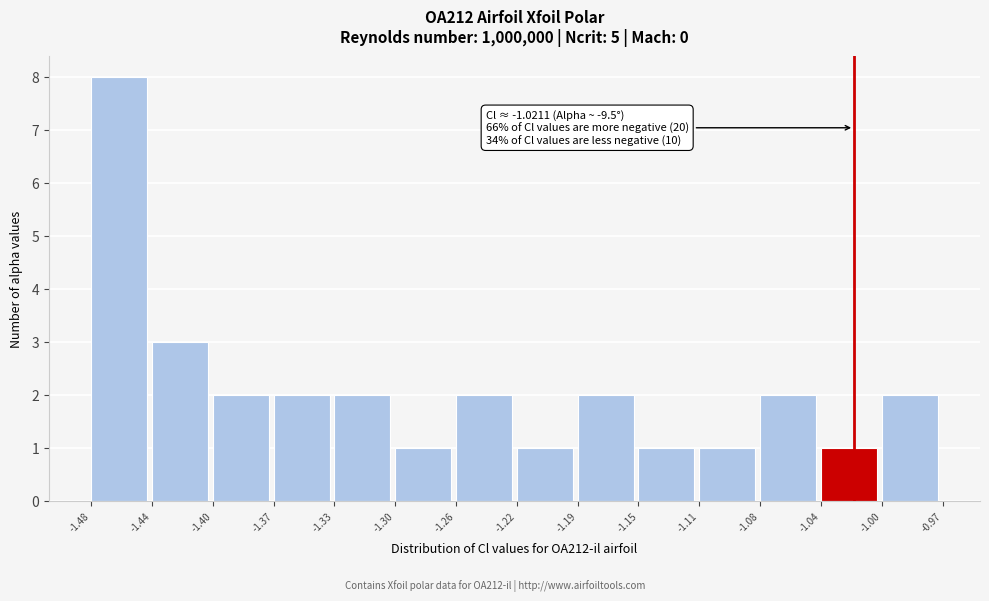

Which range on the x-axis has the tallest bar?

-1.48 to -1.44